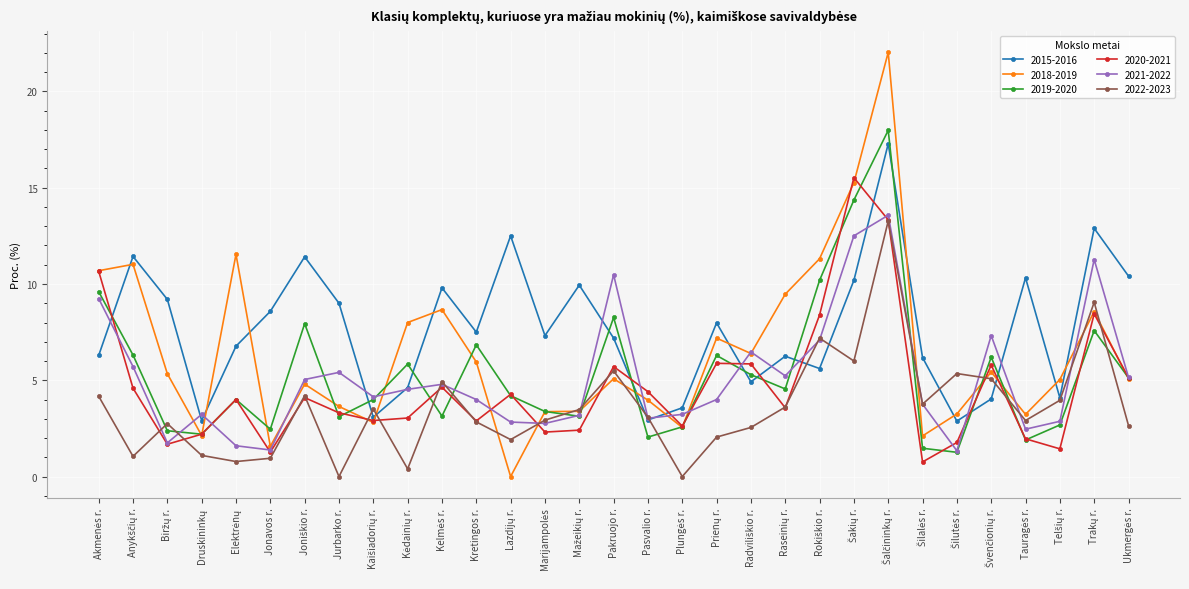

Which series has the largest total across all categories?

2015-2016